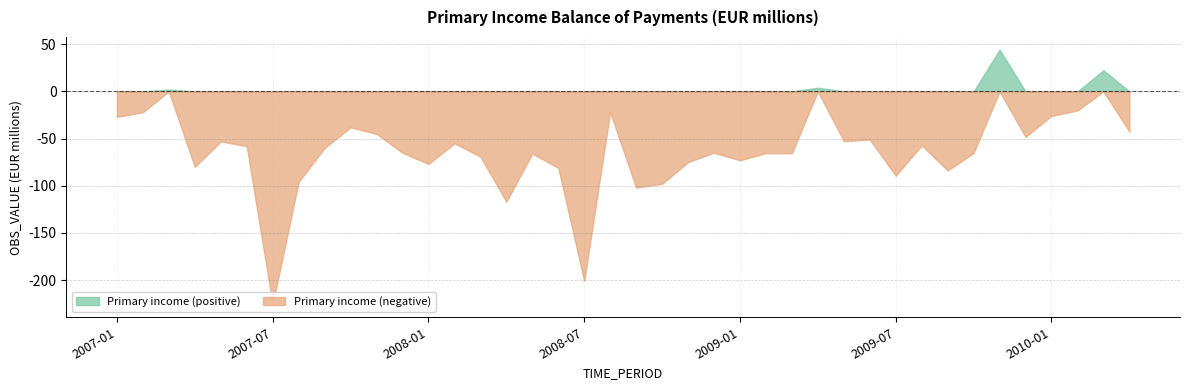

Does the chart have visible grid lines?

Yes